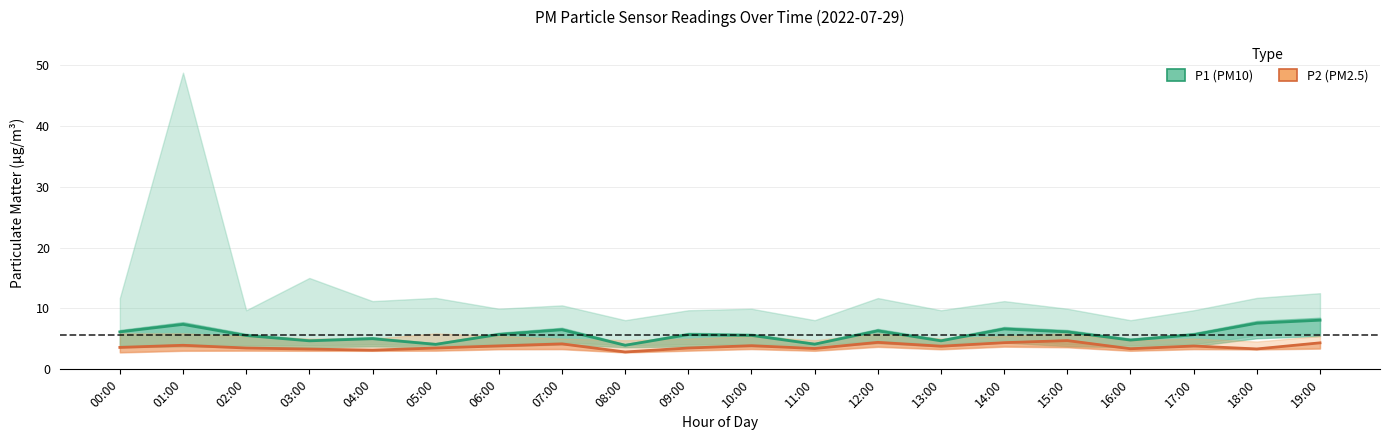

How many categories are shown in the chart?

20